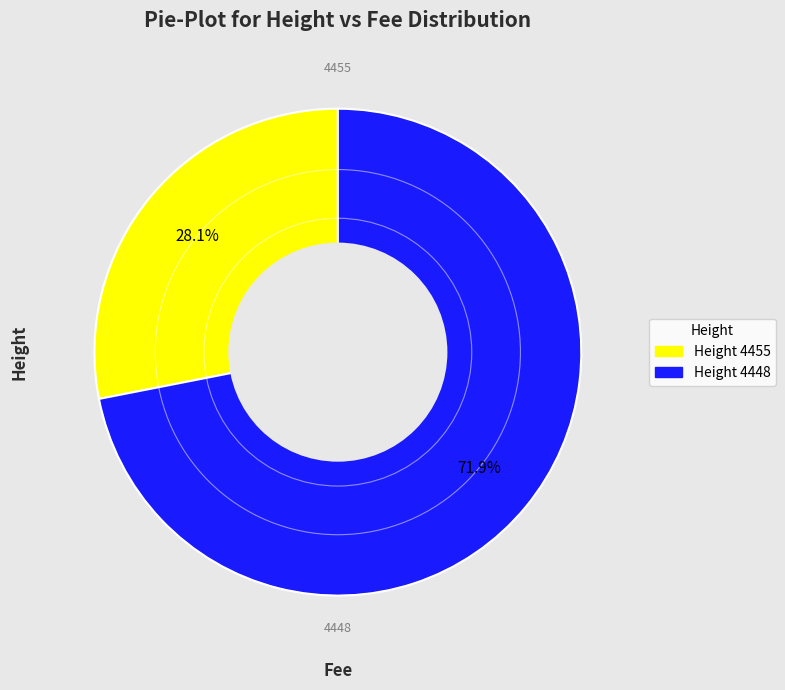

Is the sum of Height 4455 and Height 4448 greater than half?

Yes